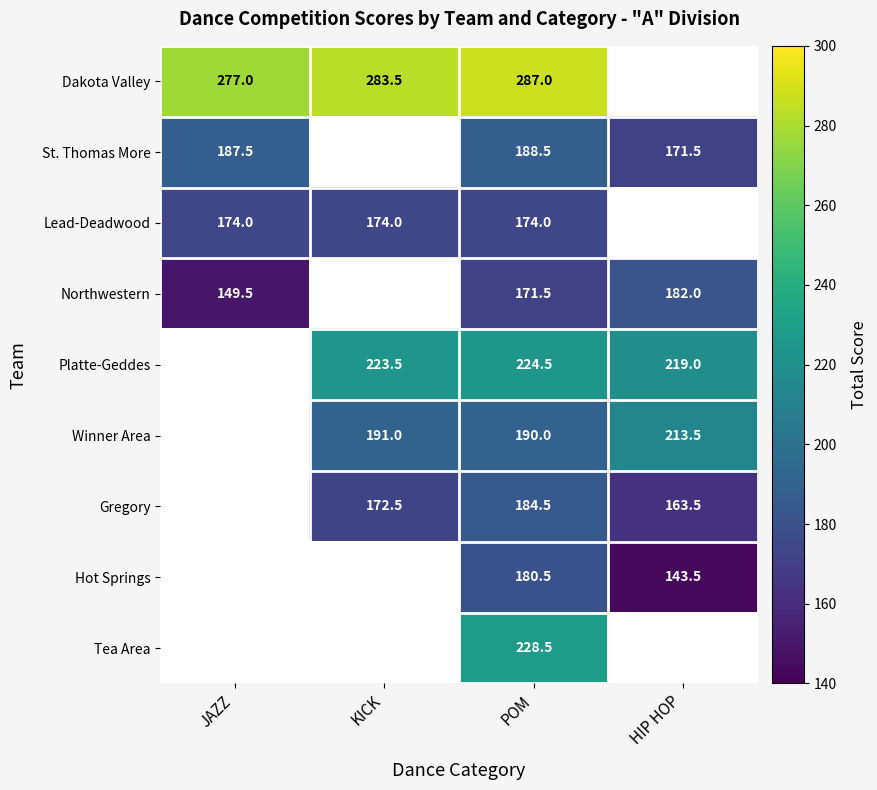

What is the sum of the Northwestern values at POM and HIP HOP?

353.5